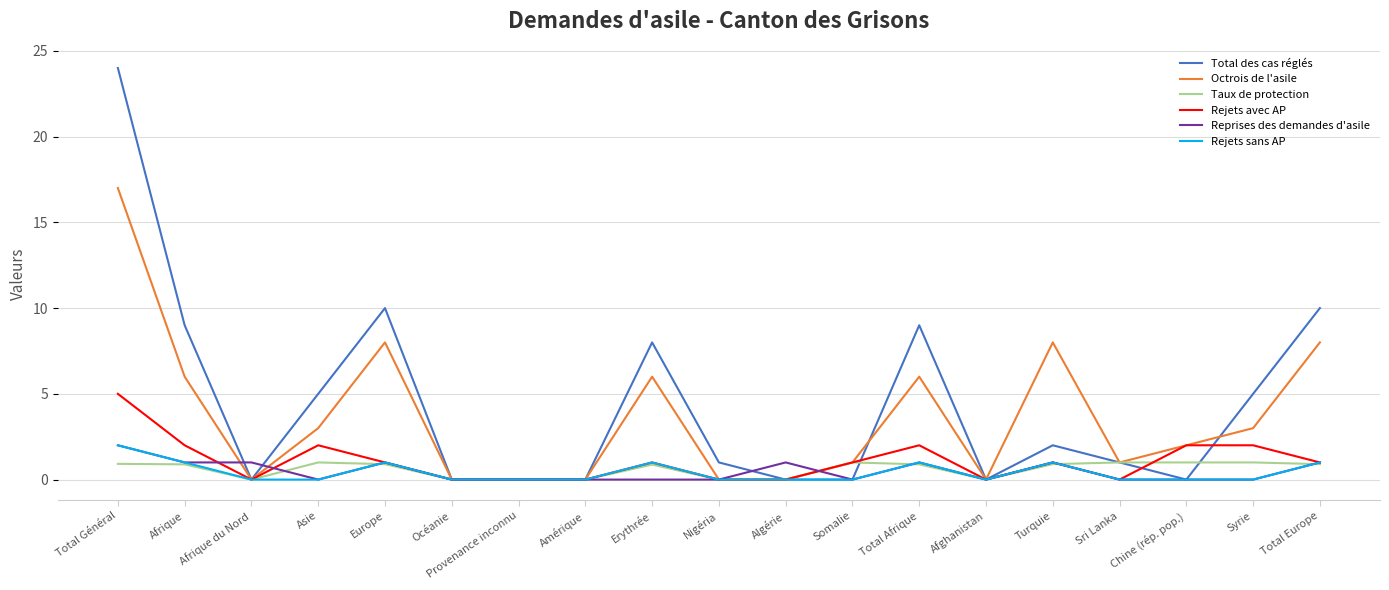

What position from the left is Chine (rép. pop.)?

17